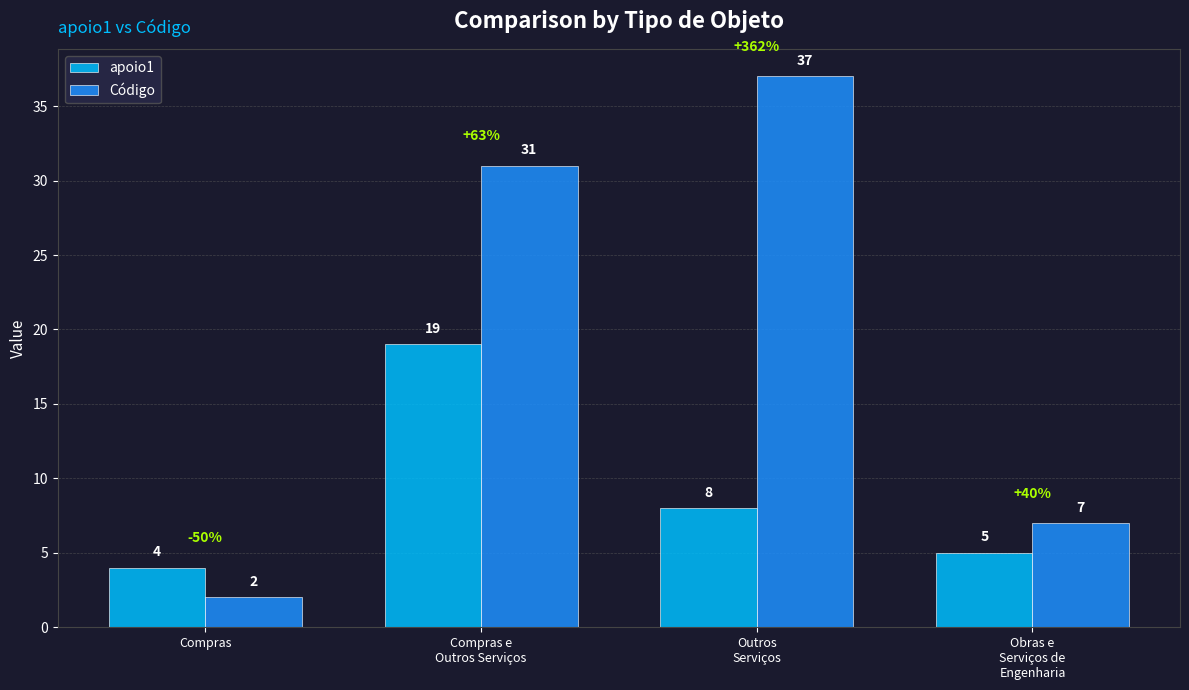

How many values in the Código series are below 31?

2